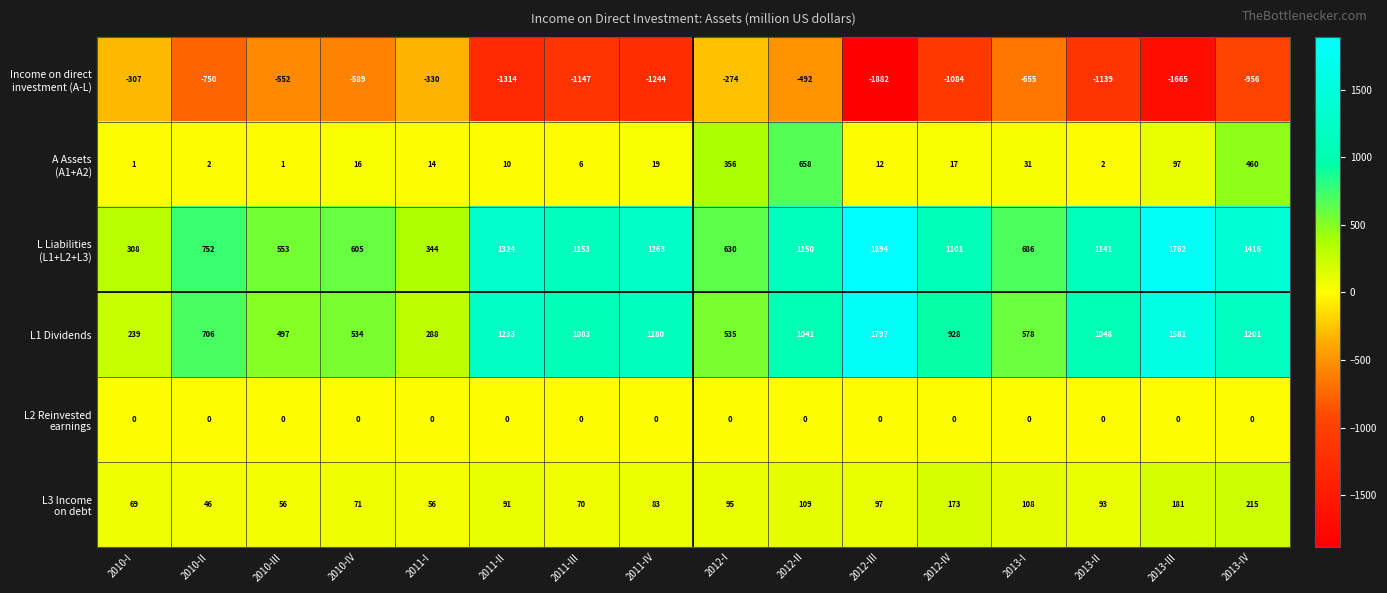

Count the number of data series in this chart.

6